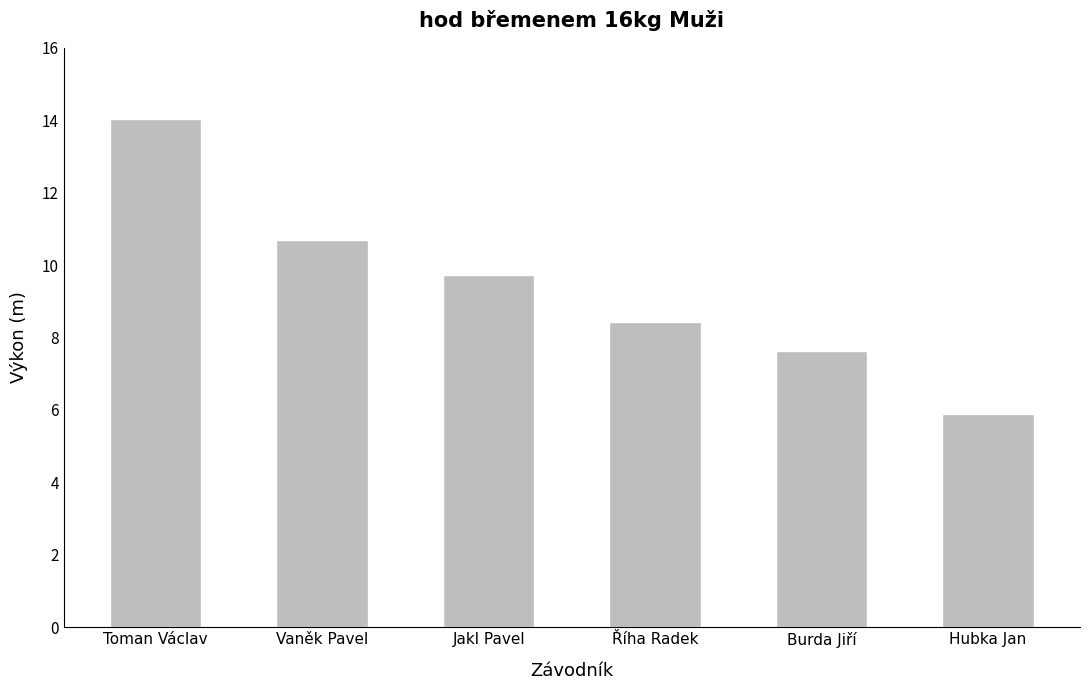

What is the difference between the maximum and minimum values?

8.1